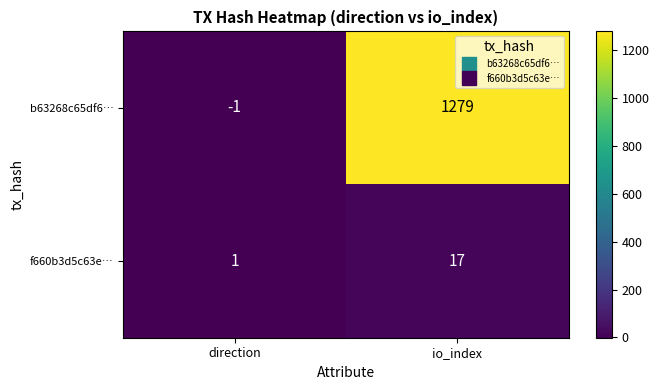

Is it true that f660b3d5c63e… equals 17 at io_index?

True